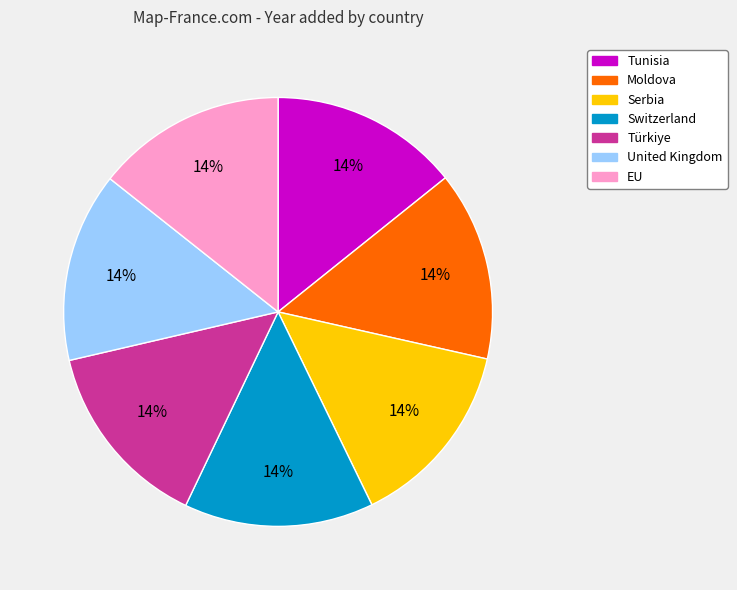

The Switzerland slice represents 14% of the pie. True or false?

True